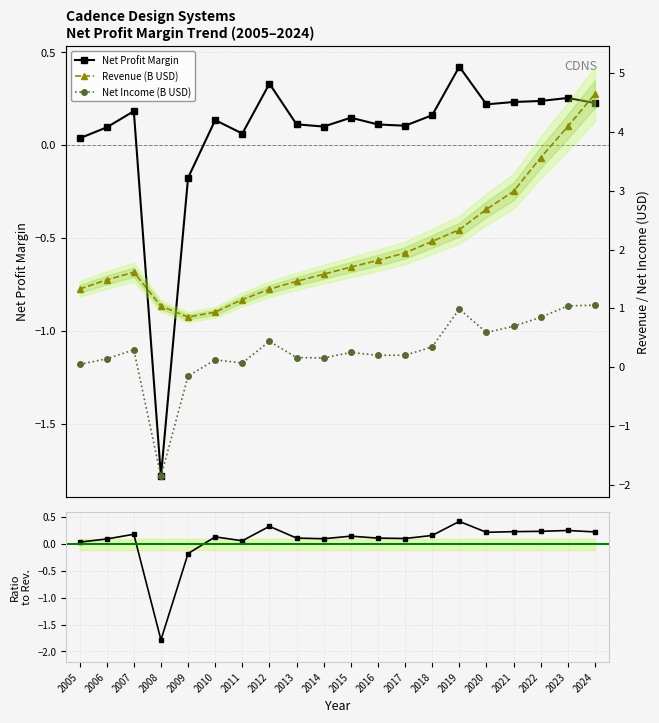

At which label does Revenue (B USD) reach its peak?

2024